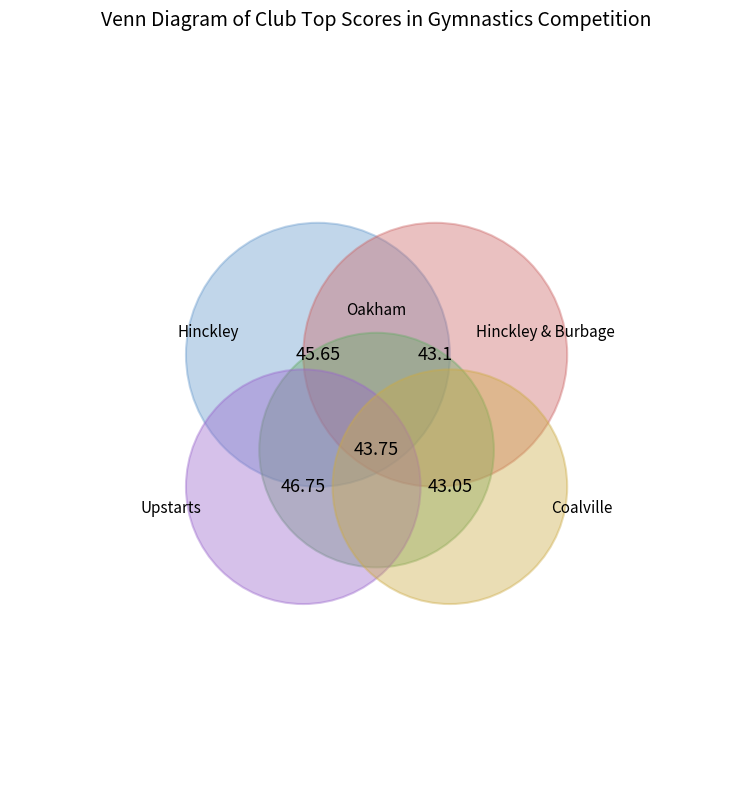

Is there a majority slice in this chart?

No